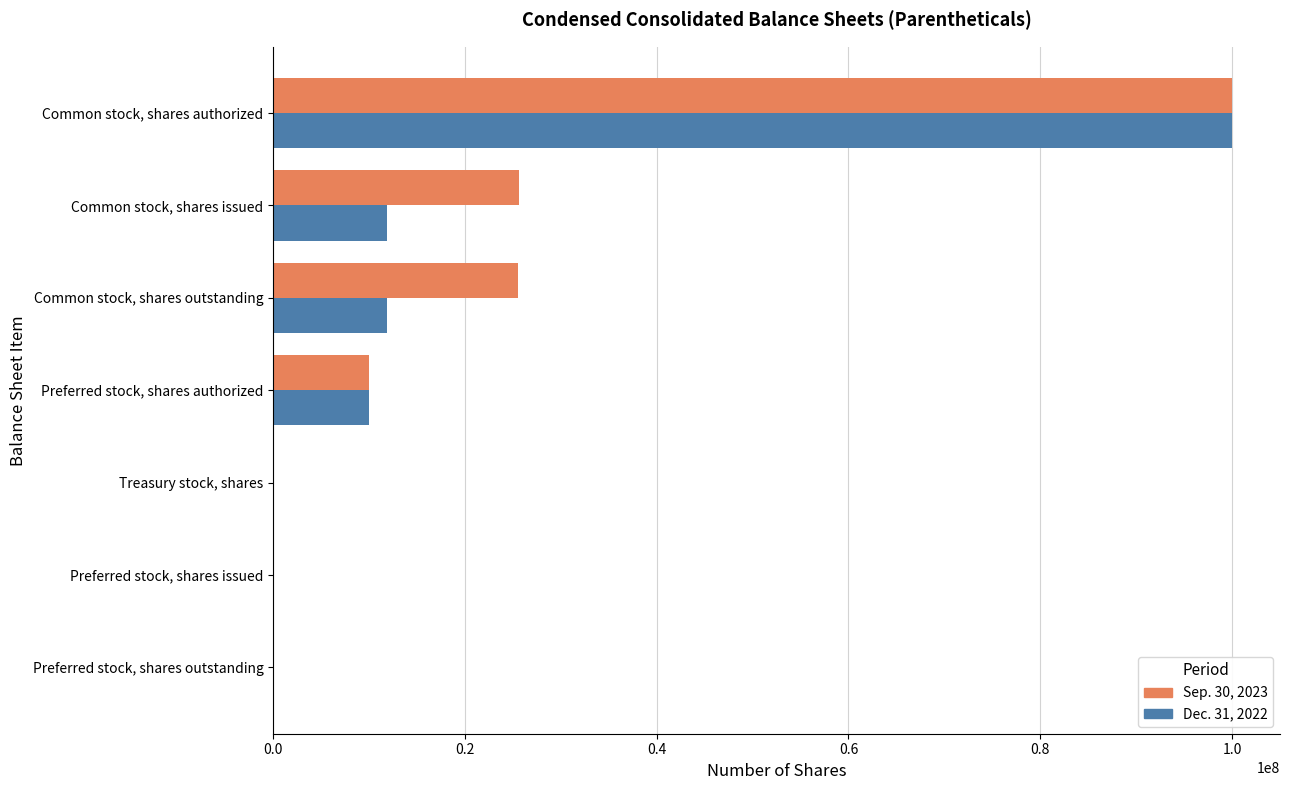

What is the sum of all Sep. 30, 2023 values?

161185274